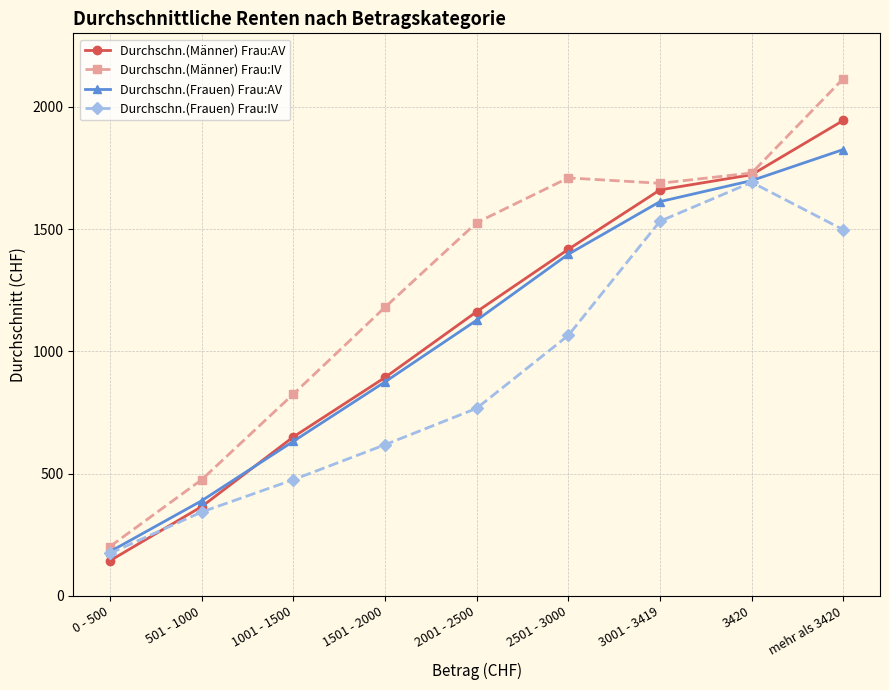

How many series are shown in this chart?

4